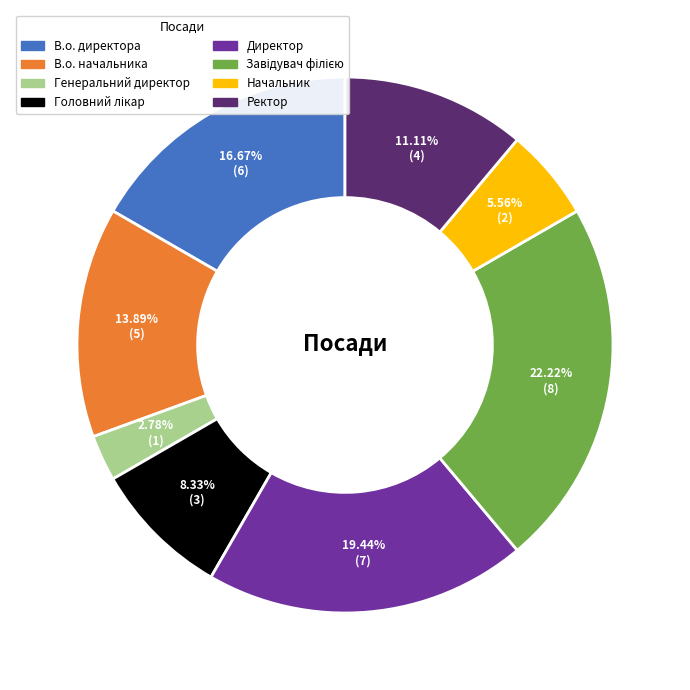

How many segments does this pie chart have?

8